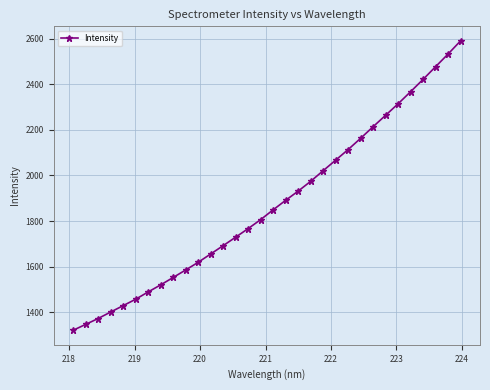

What is the smallest value displayed?

1321.1